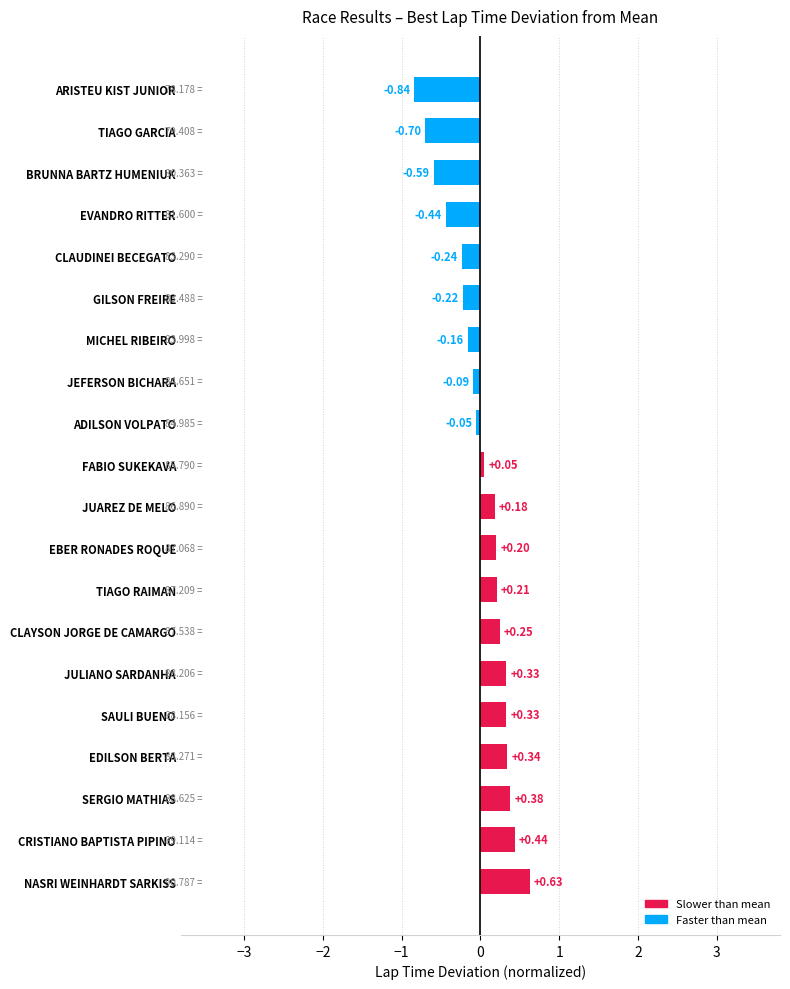

Between CLAYSON JORGE DE CAMARGO and SAULI BUENO, which is larger?

SAULI BUENO